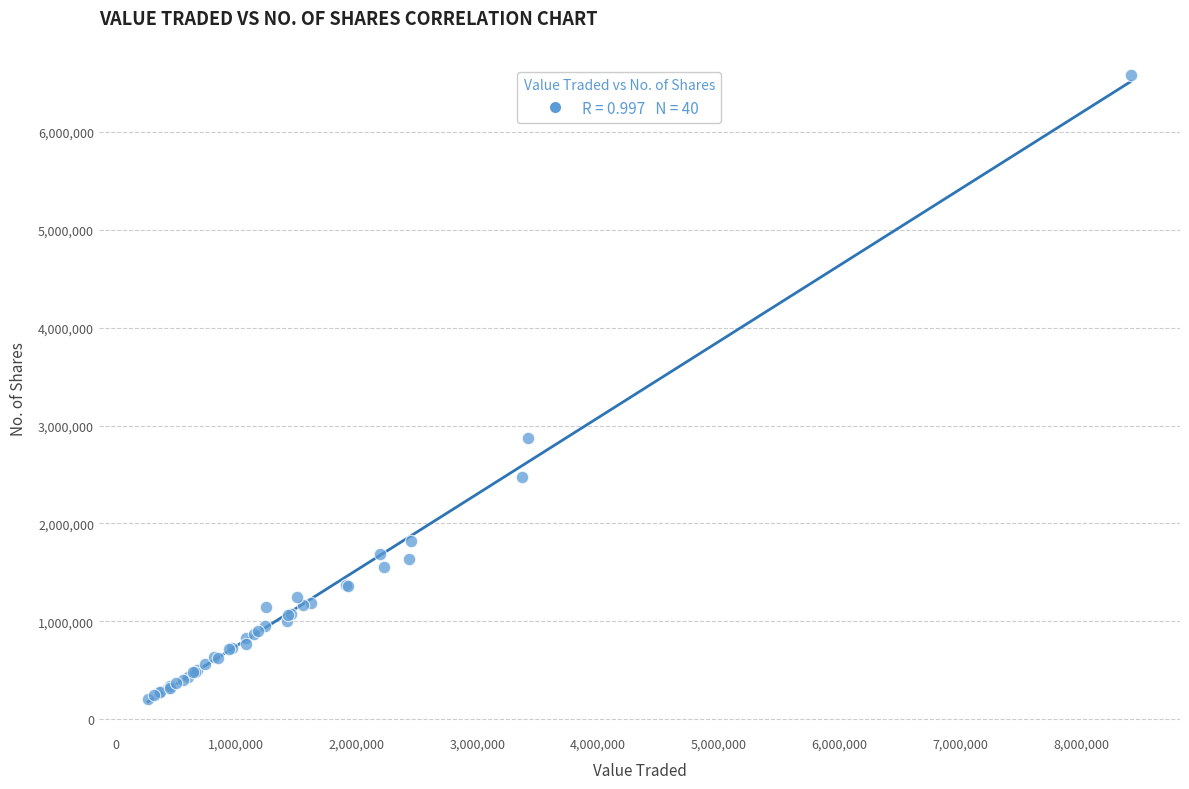

What Y value in the scatter plot is closest to 3393353?

2870390